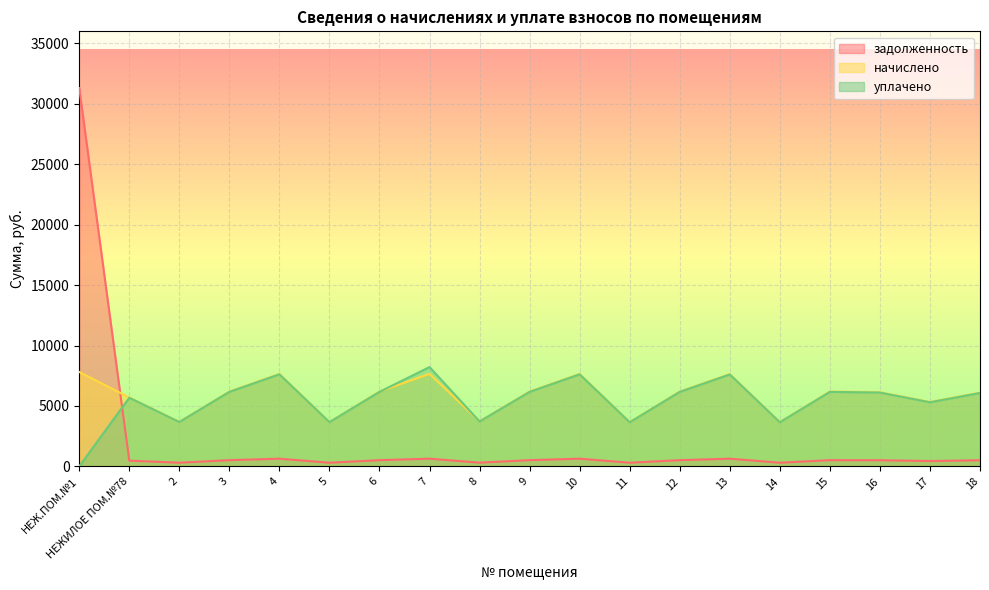

True or false: начислено and уплачено cross at least once.

True